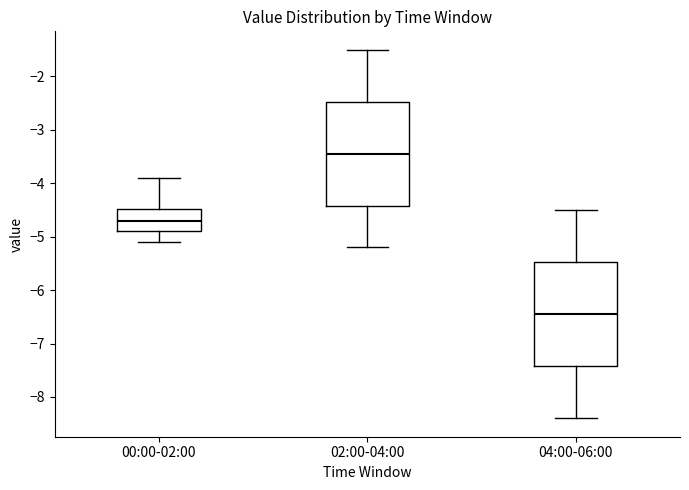

Which box's median line is the highest?

02:00-04:00